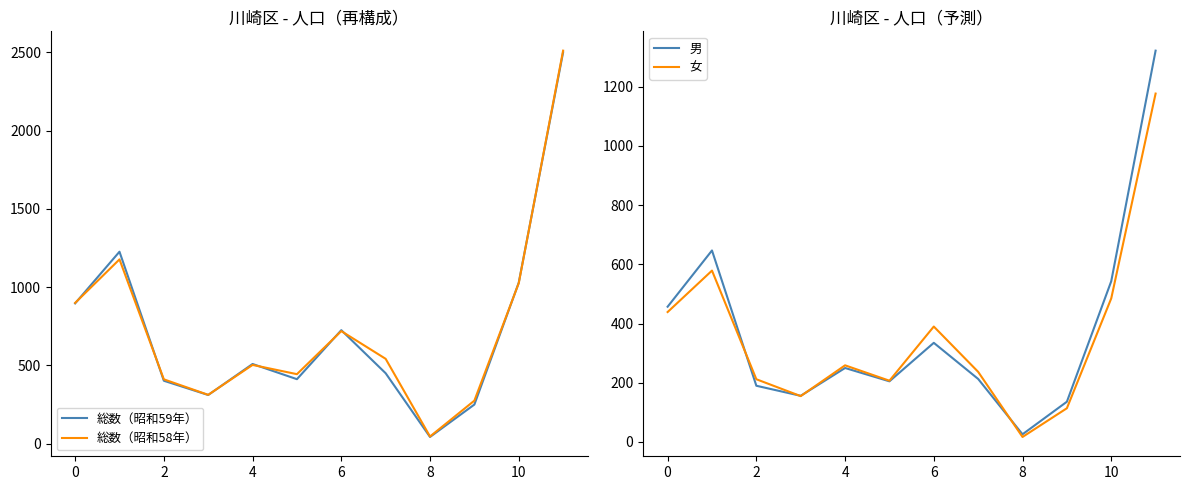

True or false: 女 and 男 cross at least once.

True